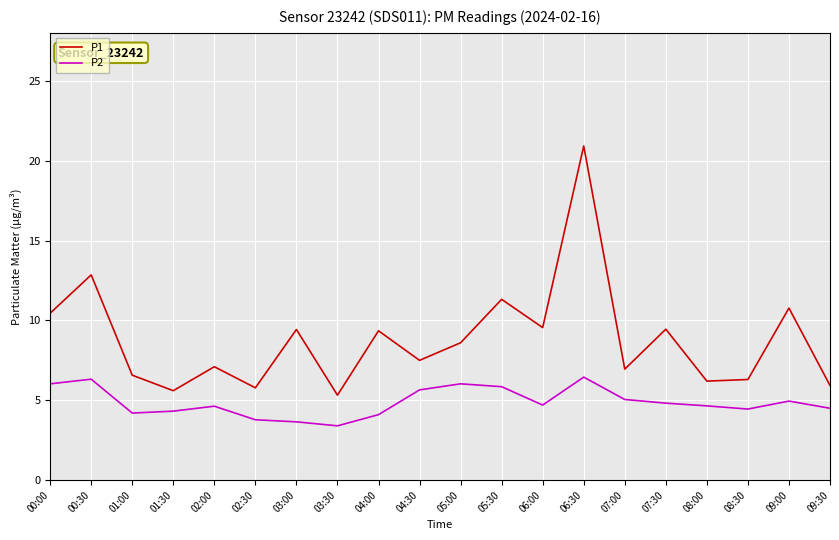

What is the total value across all series at 05:30?

17.2